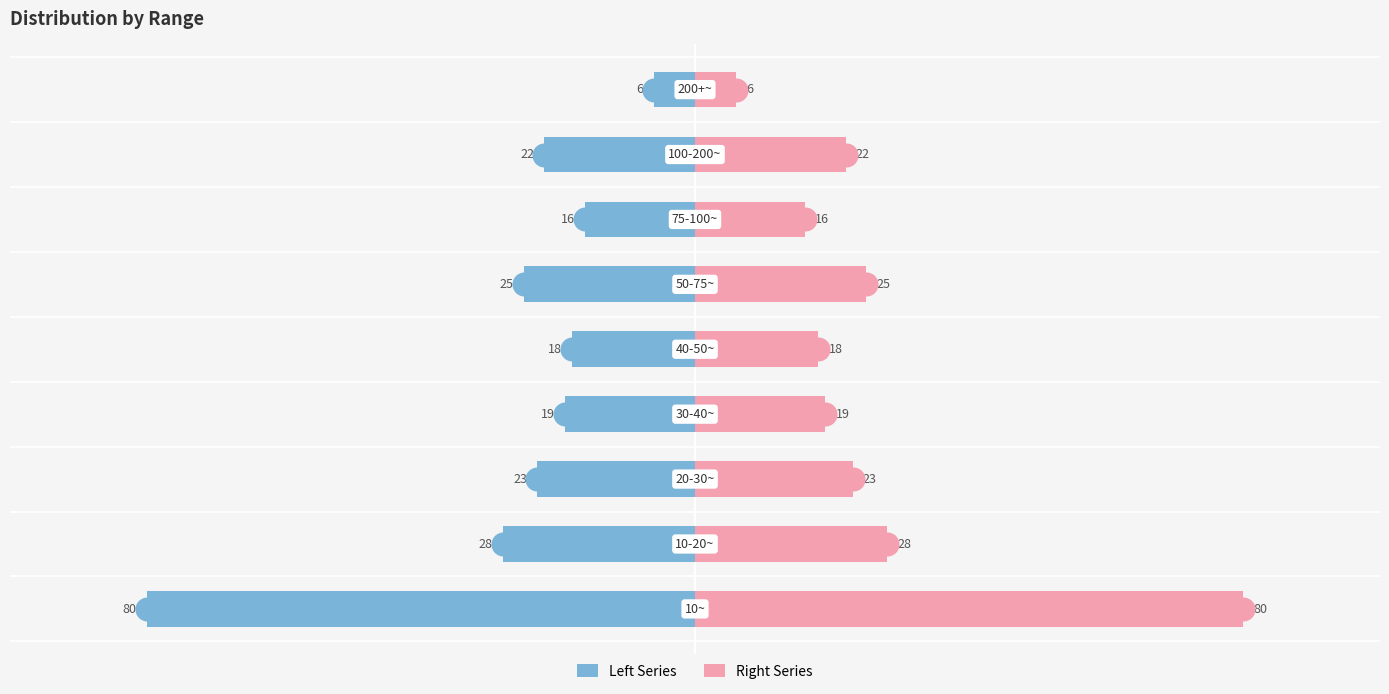

Which series has the largest total across all categories?

Right Series